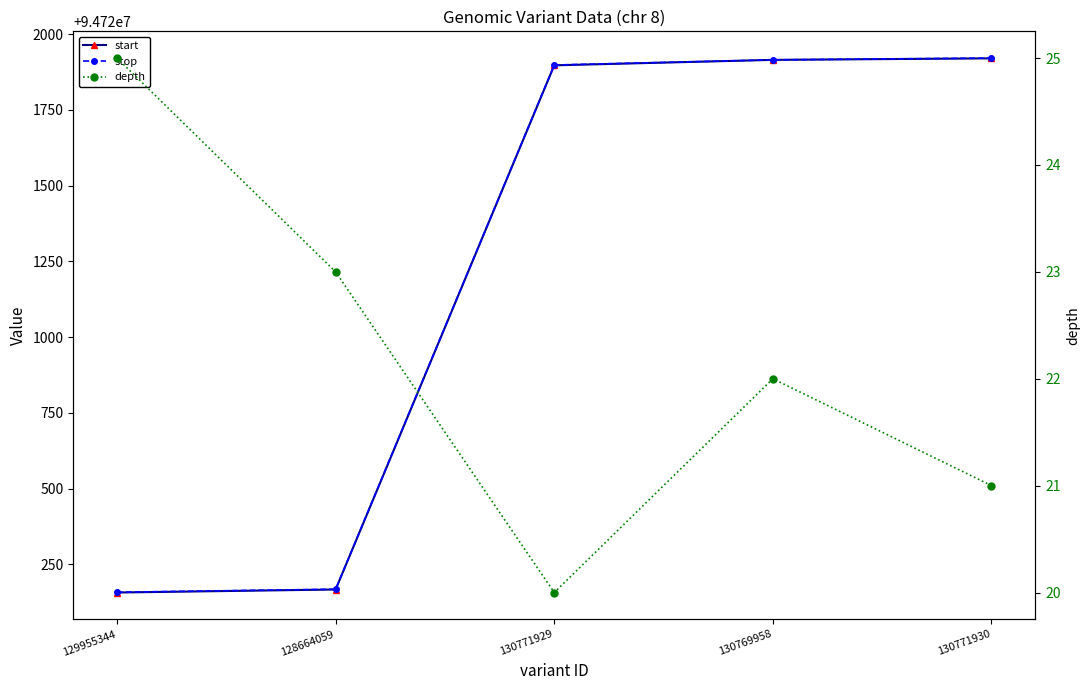

At which category is the sum across all series the highest?

130771930